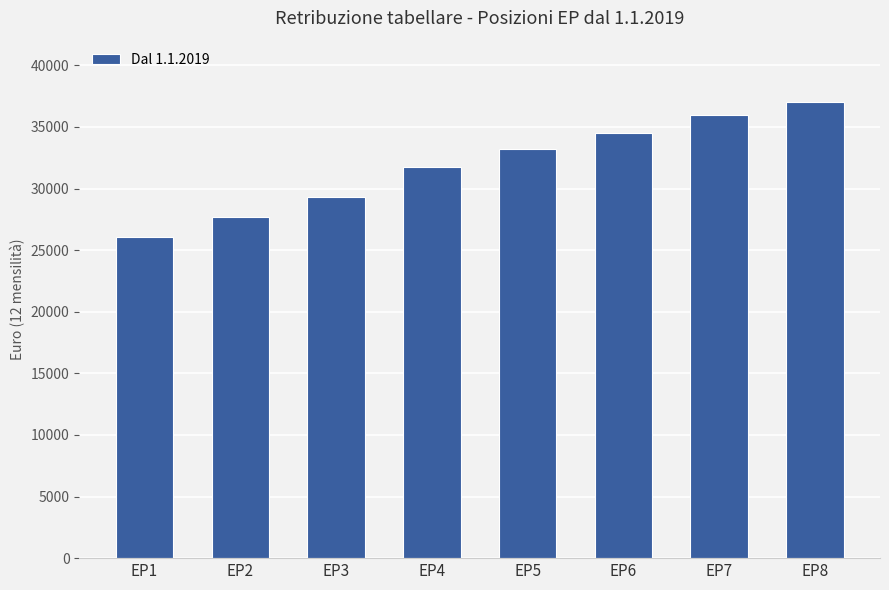

Is it true that the value at EP1 is 26024.8?

True